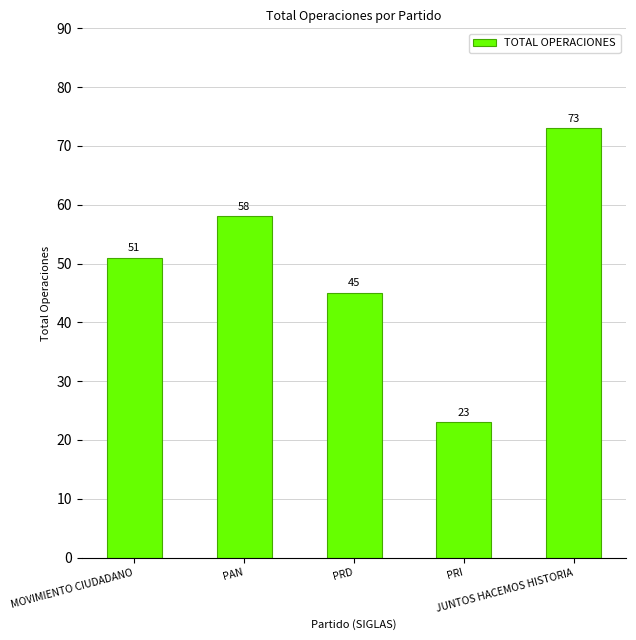

Reading right to left, extract all data points from this chart.

JUNTOS HACEMOS HISTORIA=73	PRI=23	PRD=45	PAN=58	MOVIMIENTO CIUDADANO=51